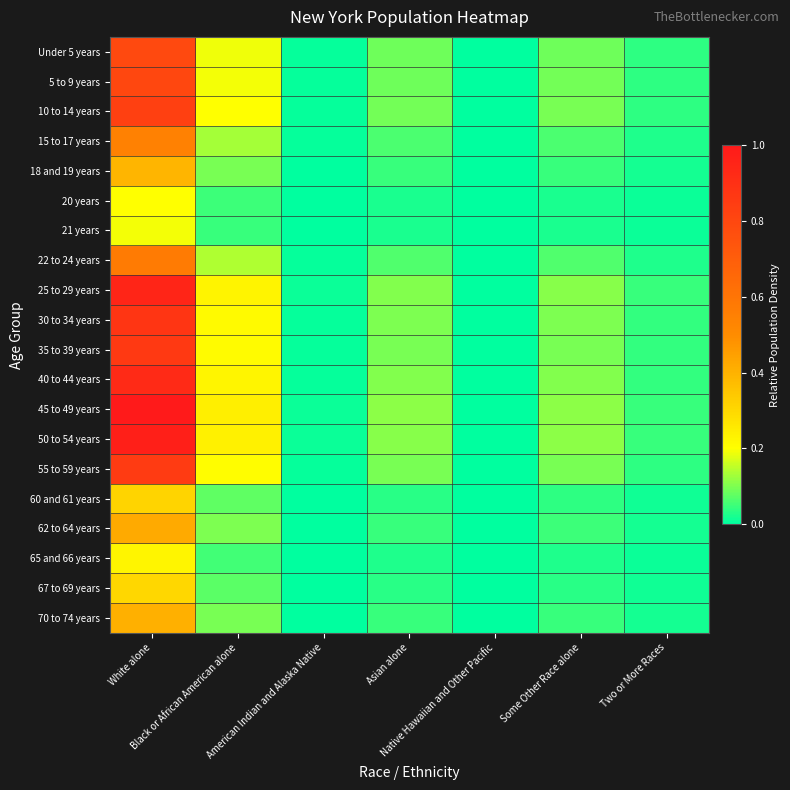

Which series has the largest total across all categories?

45 to 49 years